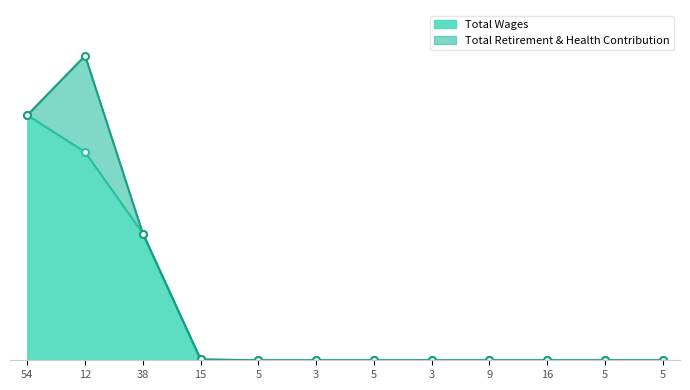

True or false: the data has more than 0 interior local peaks.

False